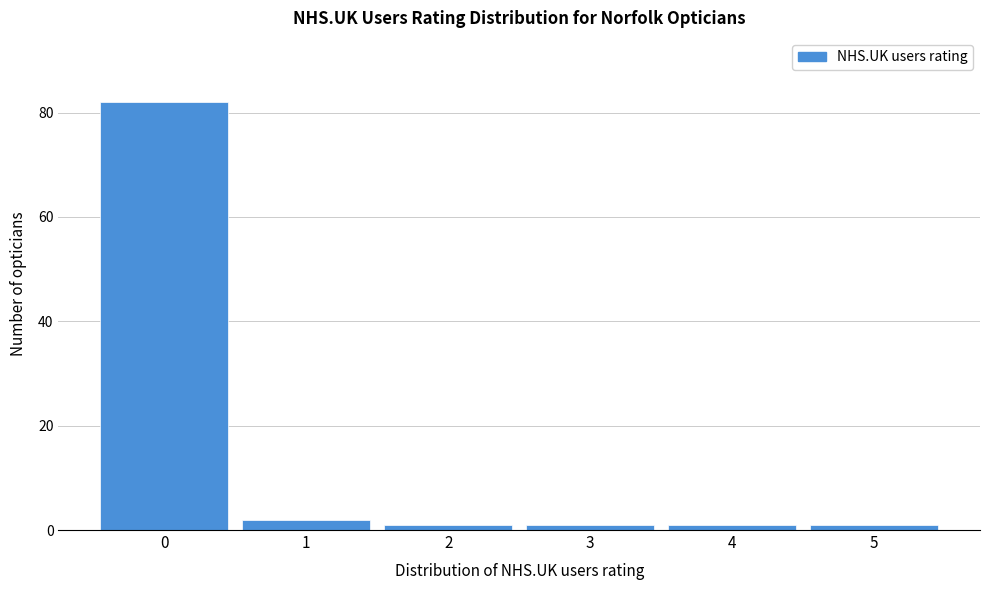

Reading left to right, what are all the values shown in this chart?

0=82	1=2	2=1	3=1	4=1	5=1